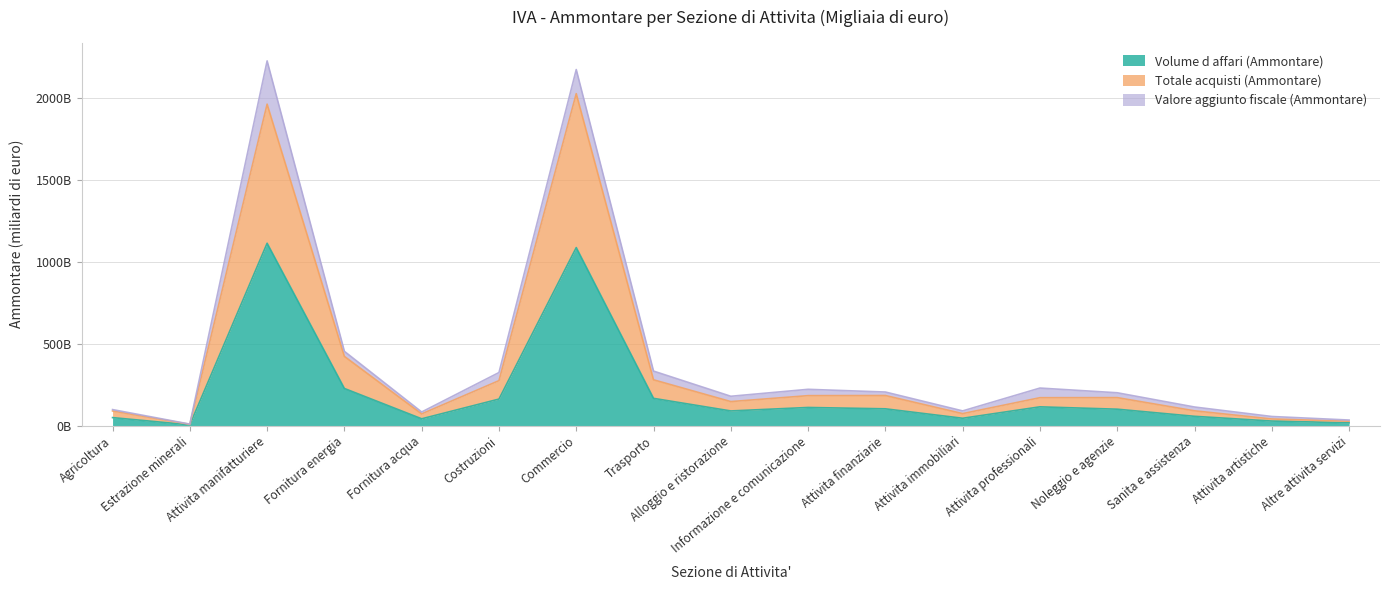

Which series has the widest spread of values?

Volume d affari (Ammontare)